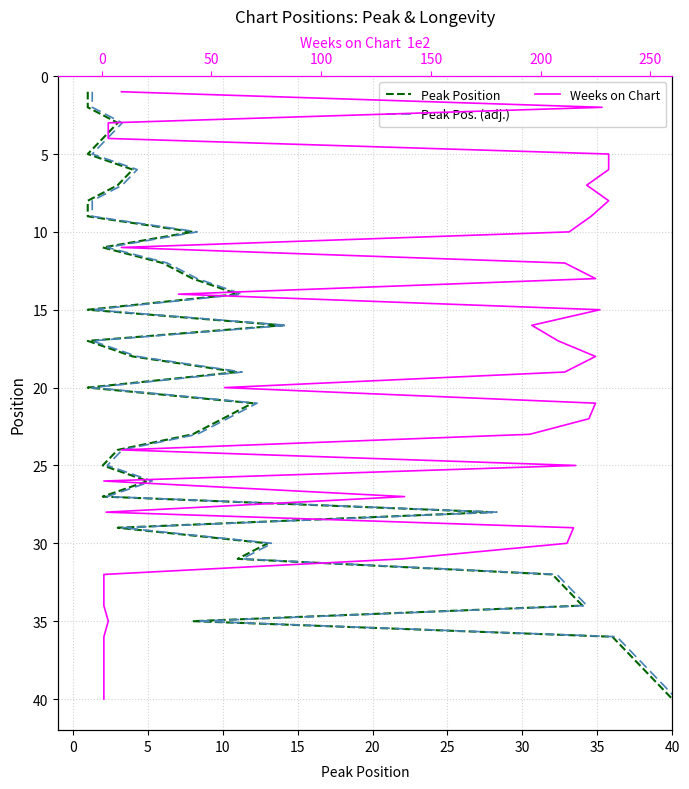

Is it true that Peak Position equals 10 at 14?

False